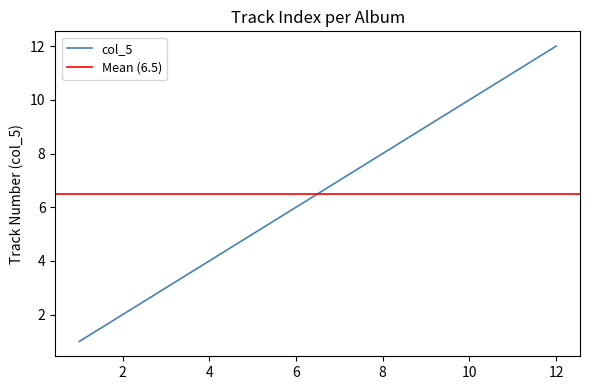

The col_5 series shows 4 at 8. True or false?

False